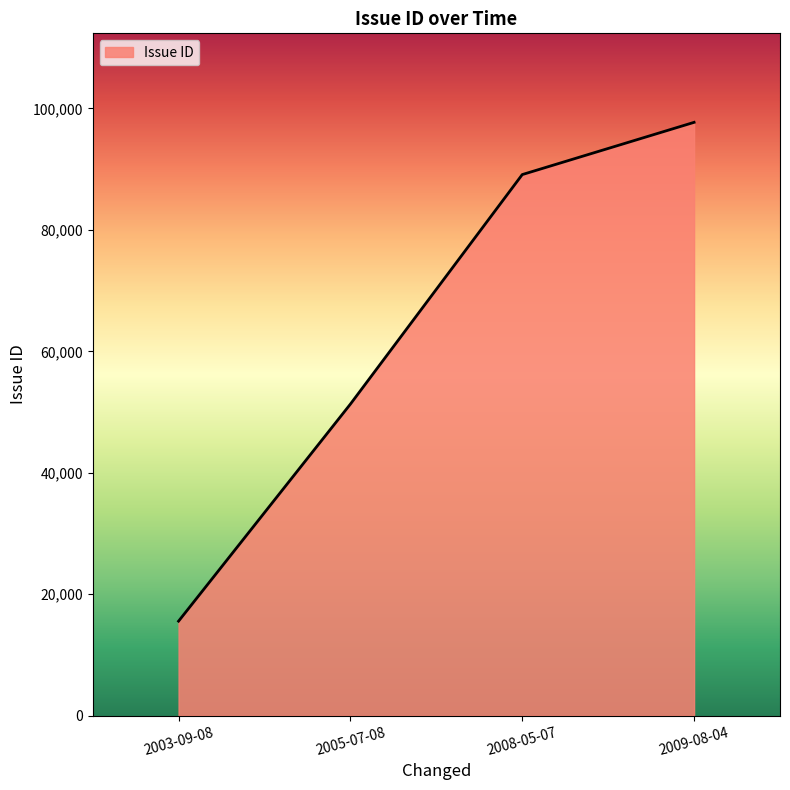

At which category does the chart reach its minimum across all series?

2003-09-08